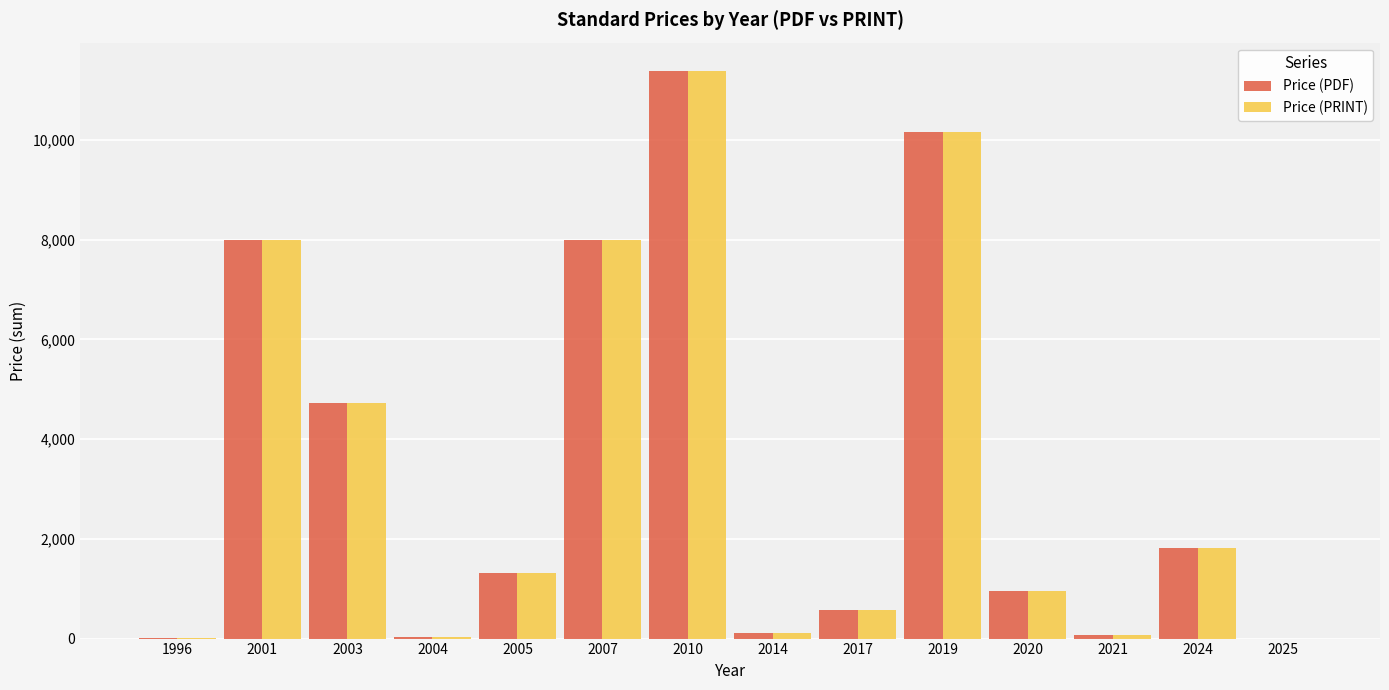

What is the sum of all Price (PRINT) values?

47151